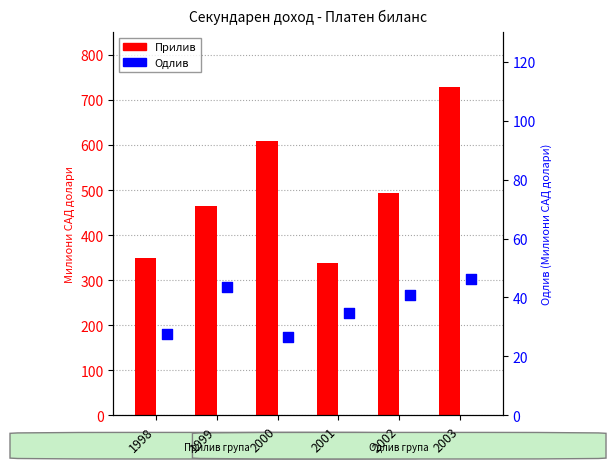

What is the total value across all series at 2002?

535.2